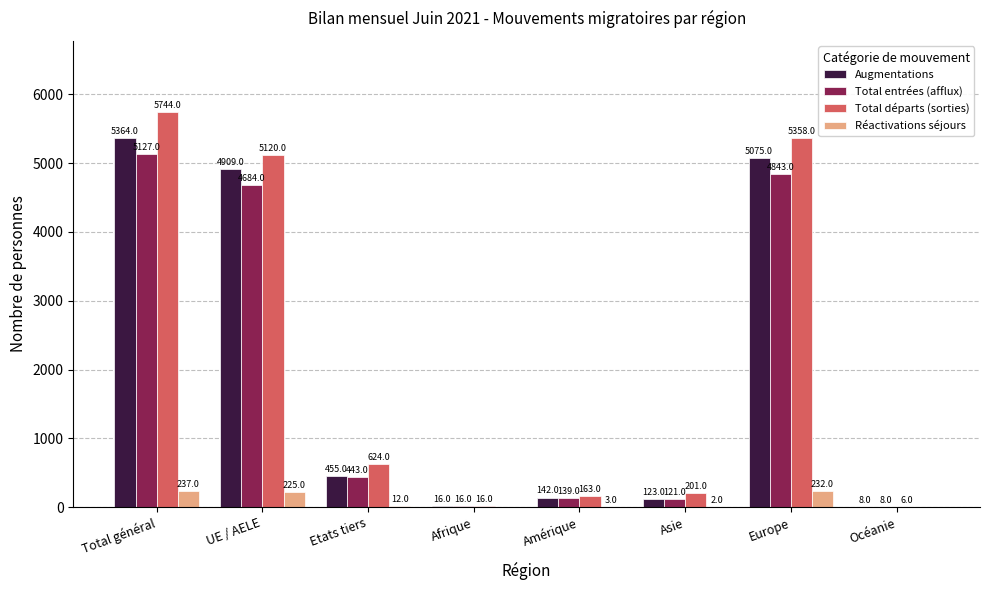

How many data points does each series have?

8